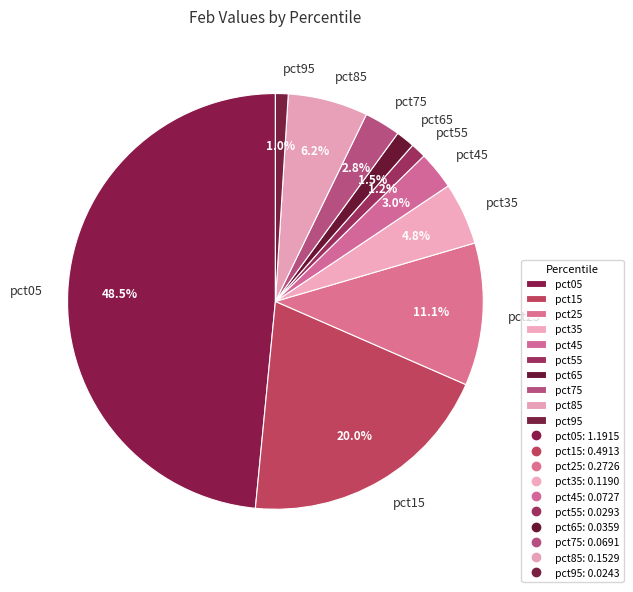

How many segments does this pie chart have?

10